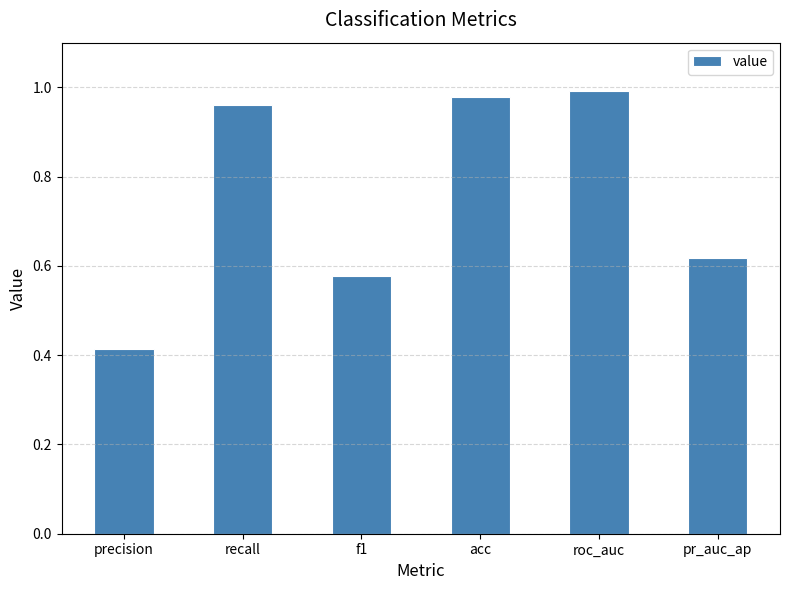

Which has a higher value, recall or roc_auc?

roc_auc